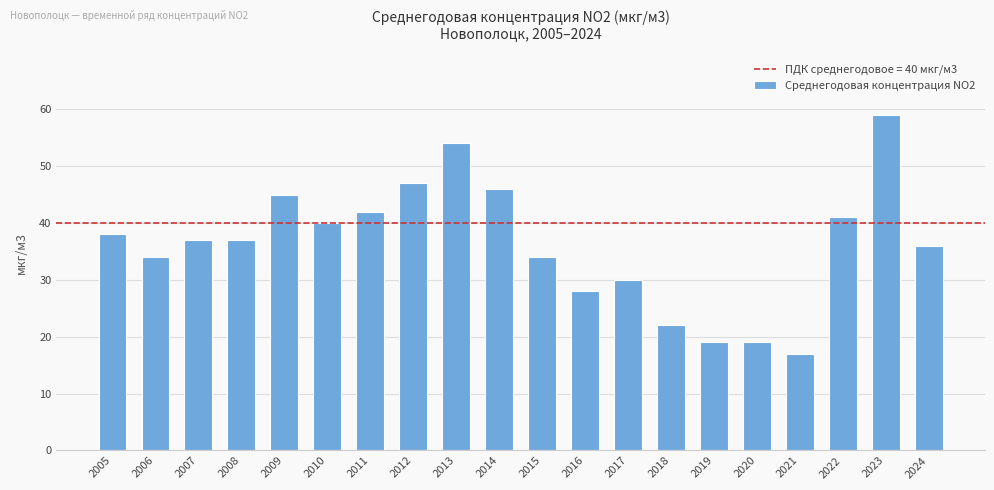

What is the change in value from 2010 to 2019?

-21